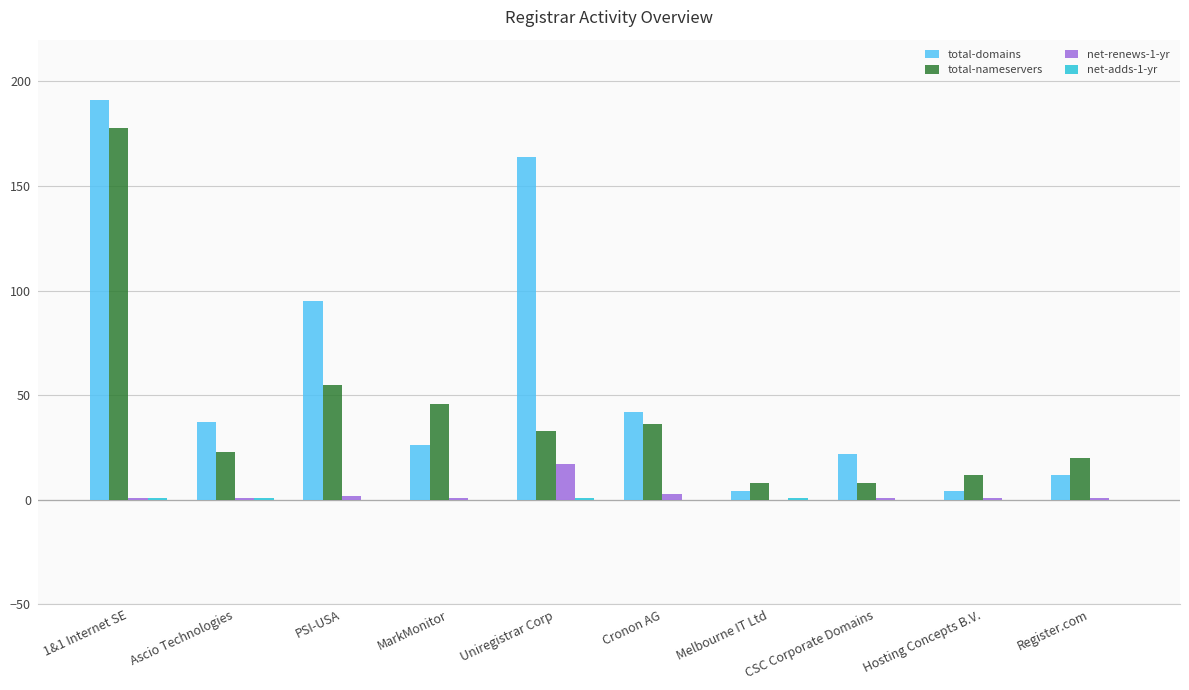

The total-domains series shows 27 at Cronon AG. True or false?

False